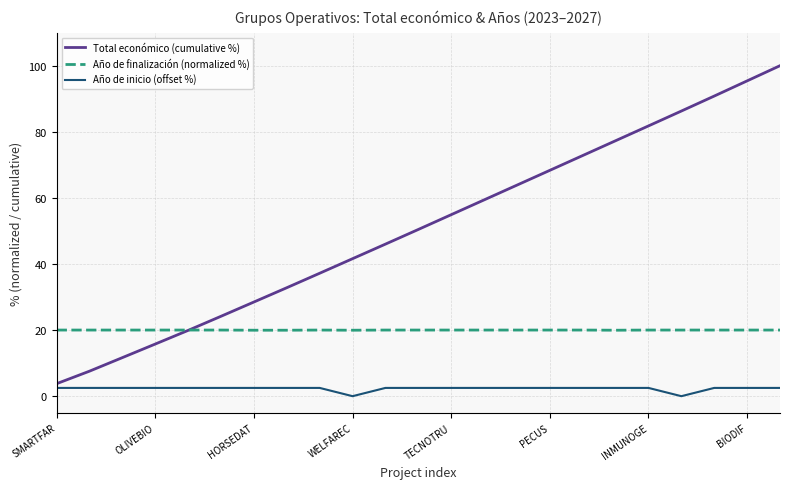

What is the lowest value of the Año de finalización (normalized %) series?

20.0